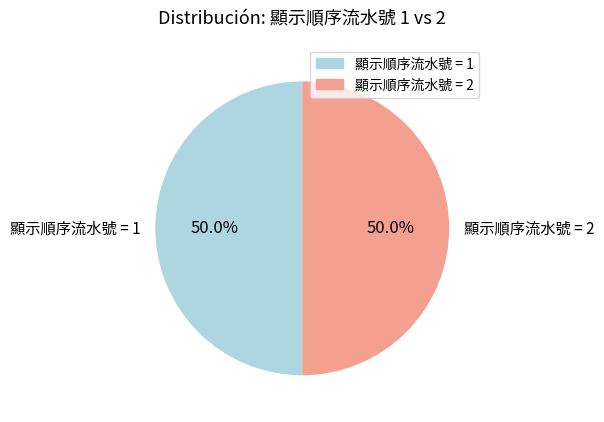

Do 顯示順序流水號 = 1 and 顯示順序流水號 = 2 together represent more than half of the pie?

Yes